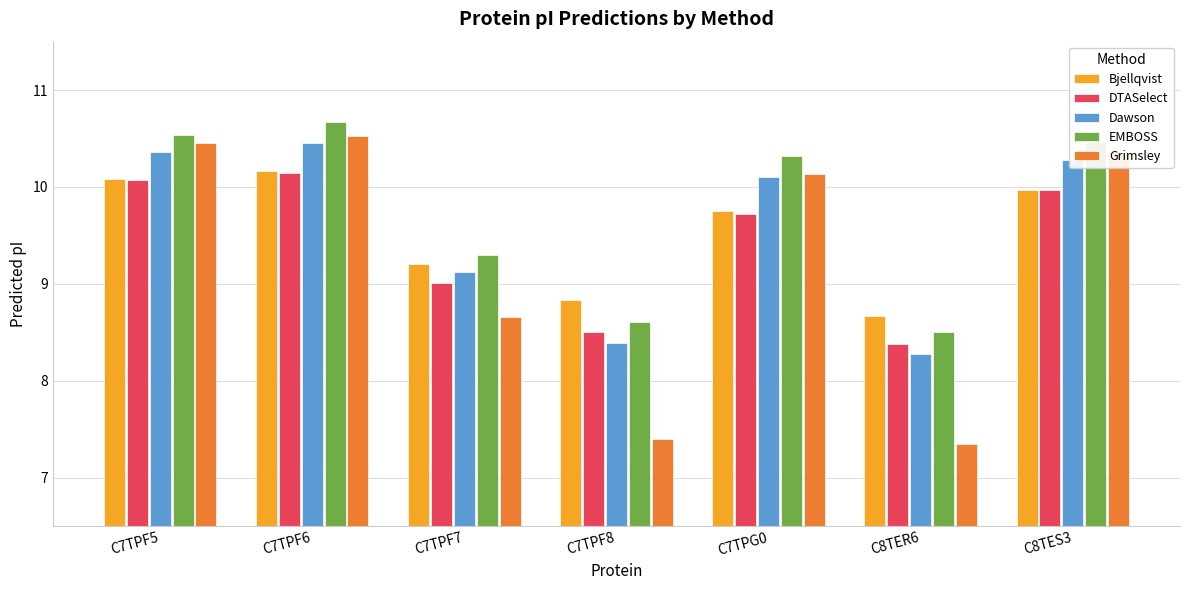

Which series has the widest spread of values?

Grimsley